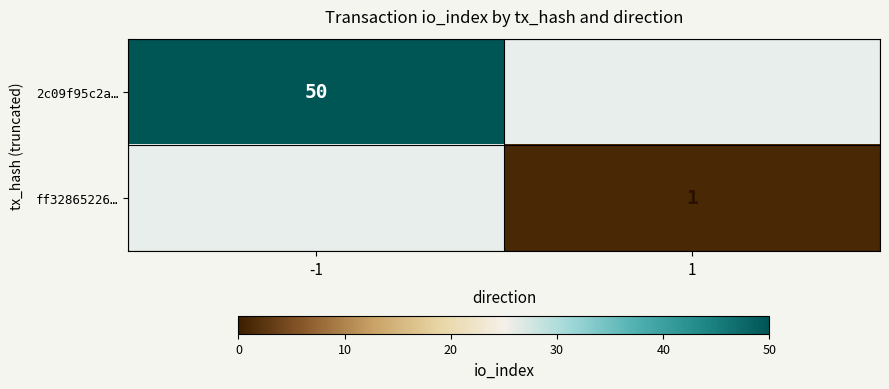

Is it true that 2c09f95c2a… equals 50 at -1?

True